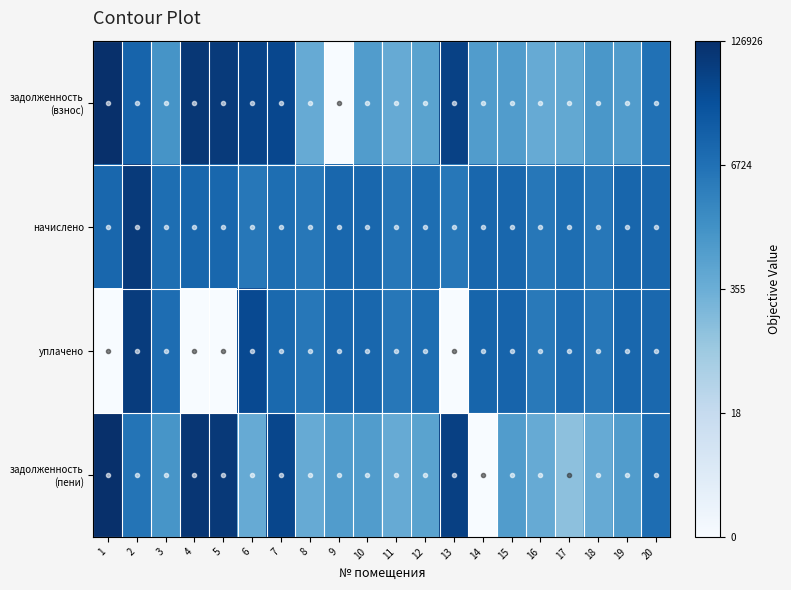

At 7, list the series in order from smallest to largest.

начислено, уплачено, задолженность (взнос), задолженность (пени)